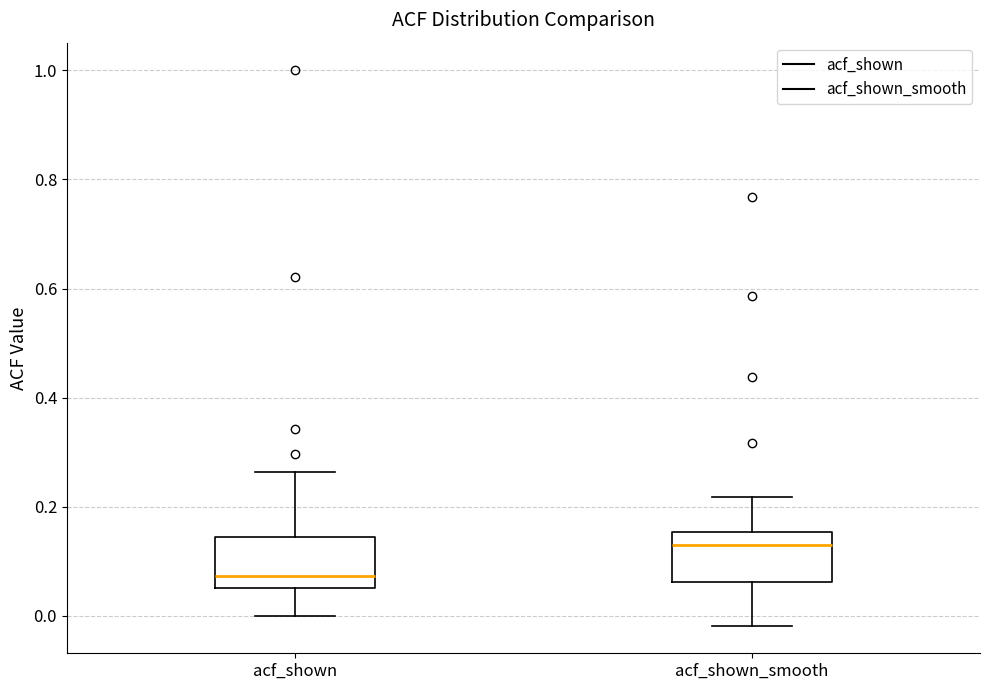

Which box's median line is the highest?

acf_shown_smooth